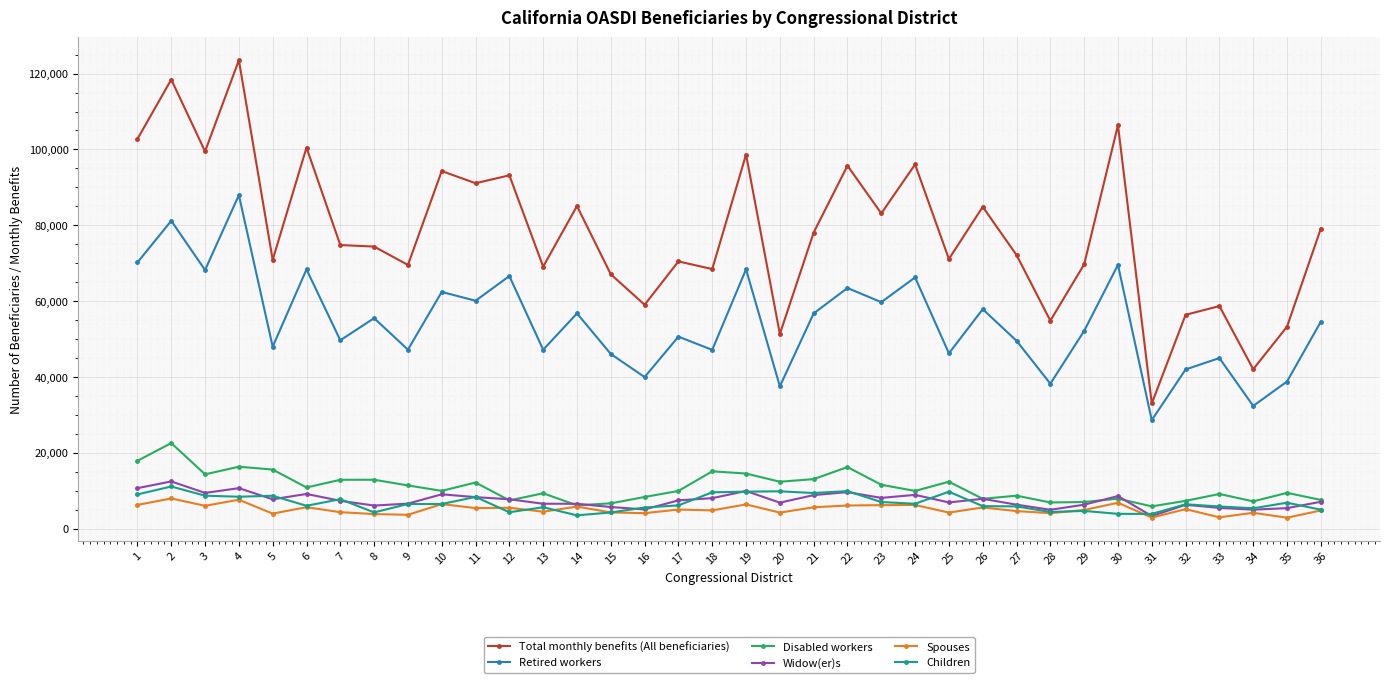

True or false: Total monthly benefits (All beneficiaries) and Retired workers intersect in this chart.

False